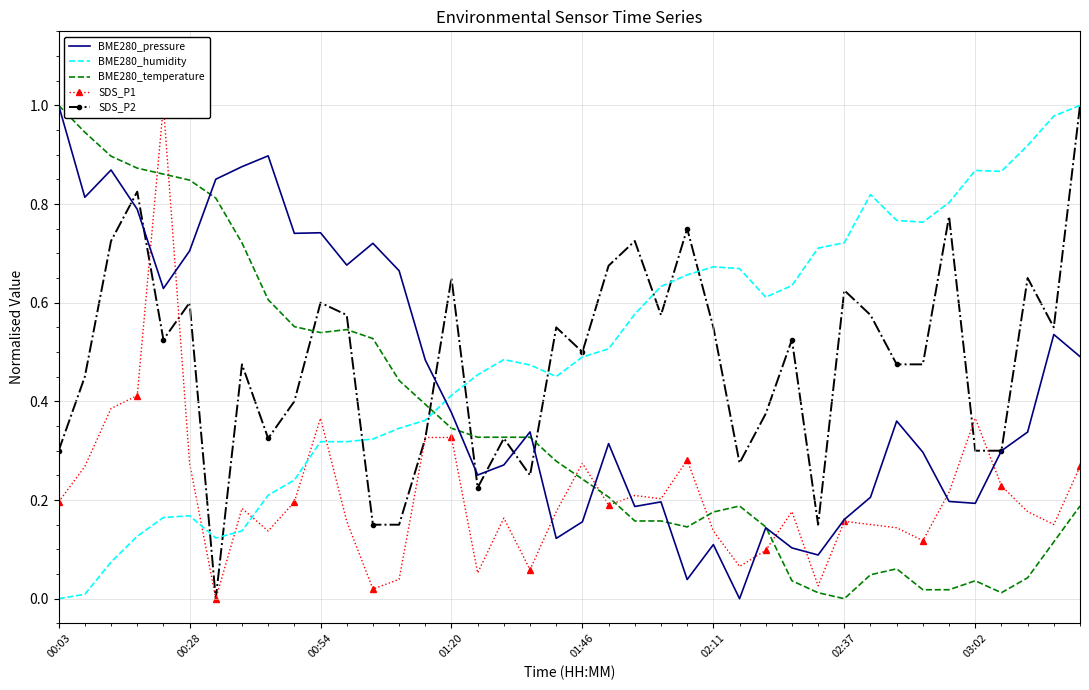

Which category has the highest value in the BME280_pressure series?

00:03